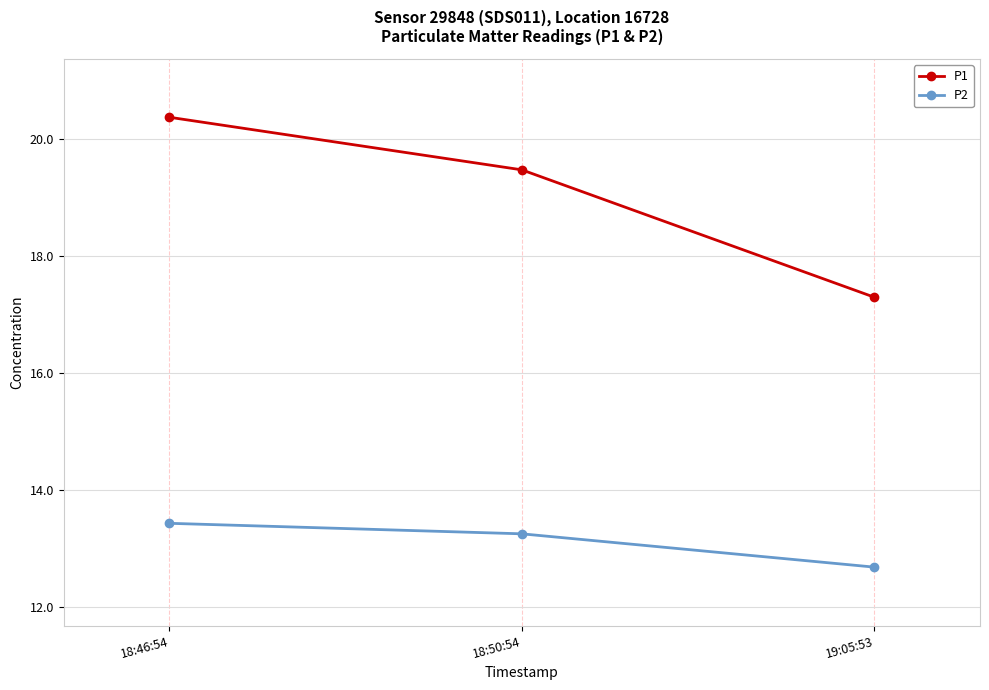

At which category is the sum across all series the highest?

18:46:54